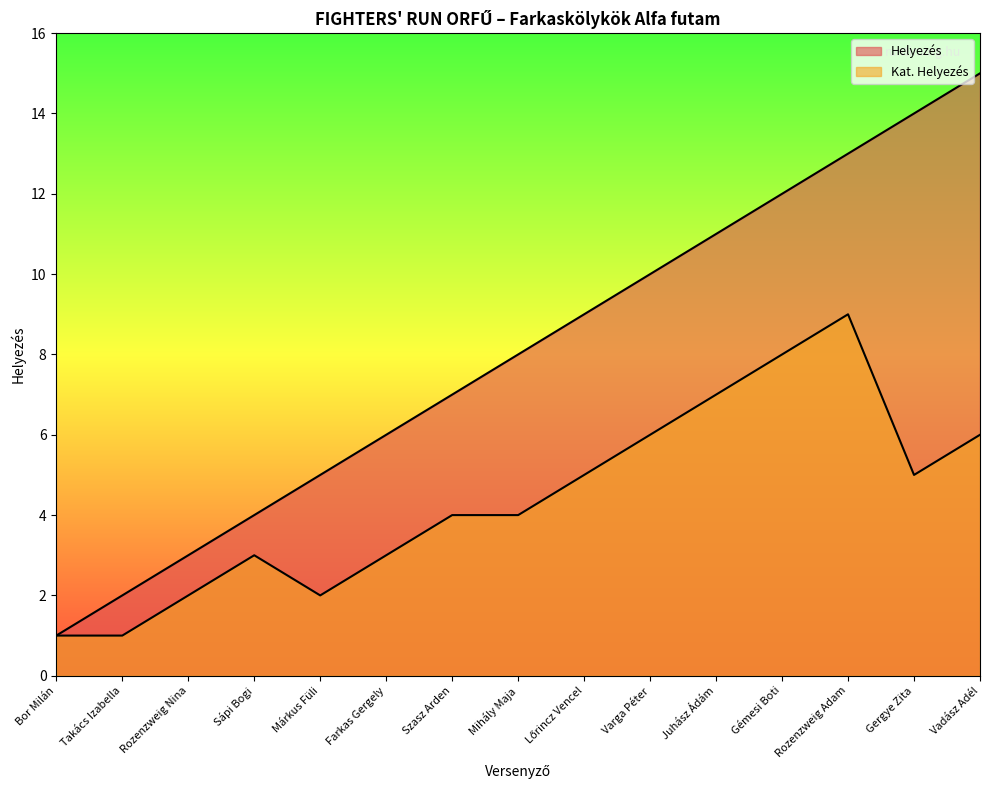

Which series has the widest spread of values?

Helyezés